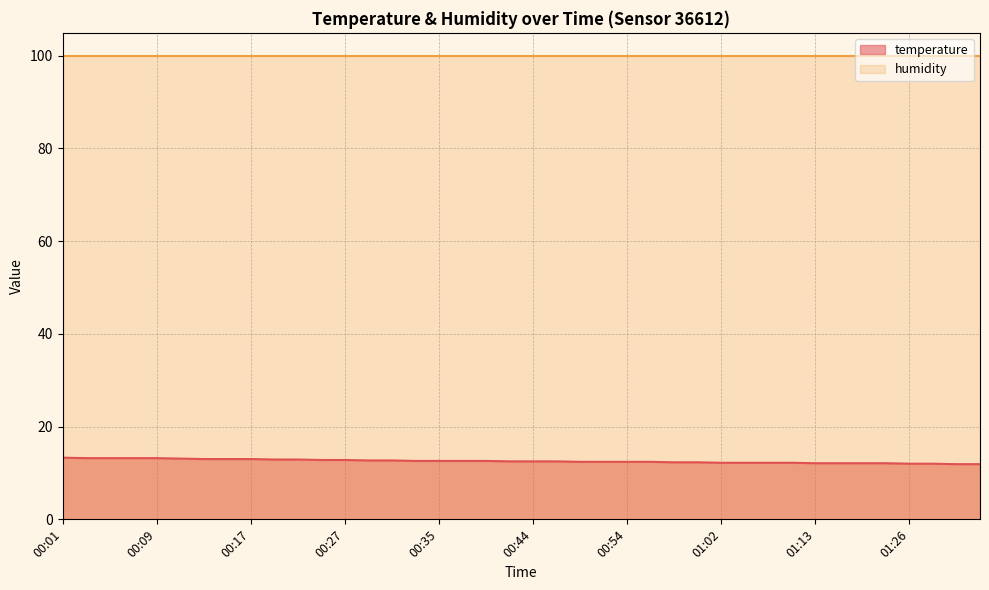

The chart shows a value of 6.5 at 01:30. True or false?

False